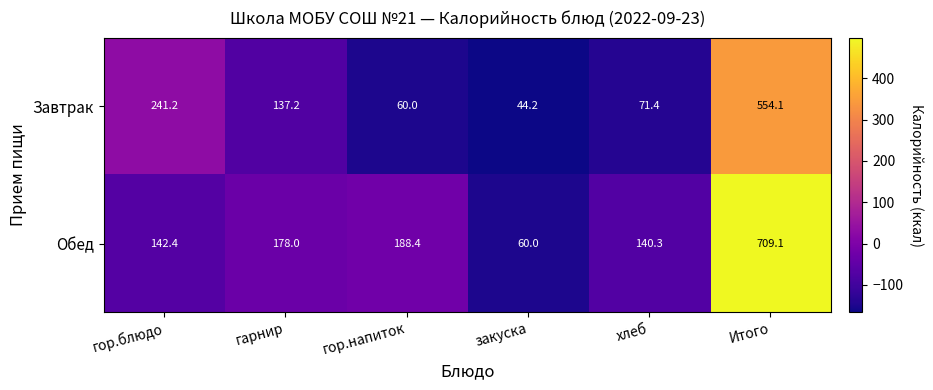

How many categories are shown in the chart?

6